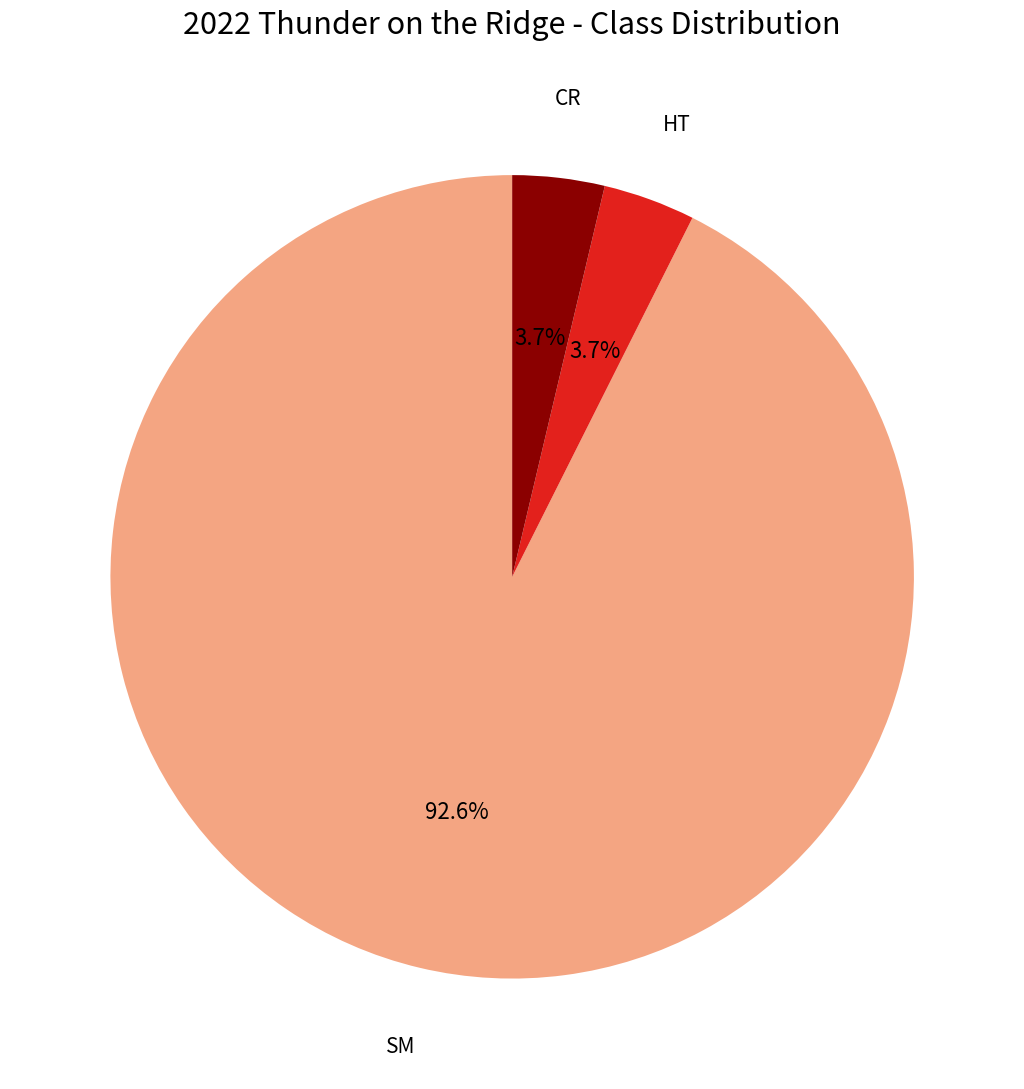

What percentage do HT and SM together represent?

96.3%